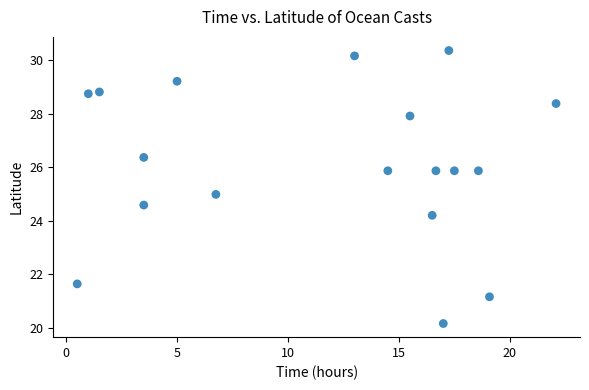

What is the range of Y values (max minus min)?

10.2